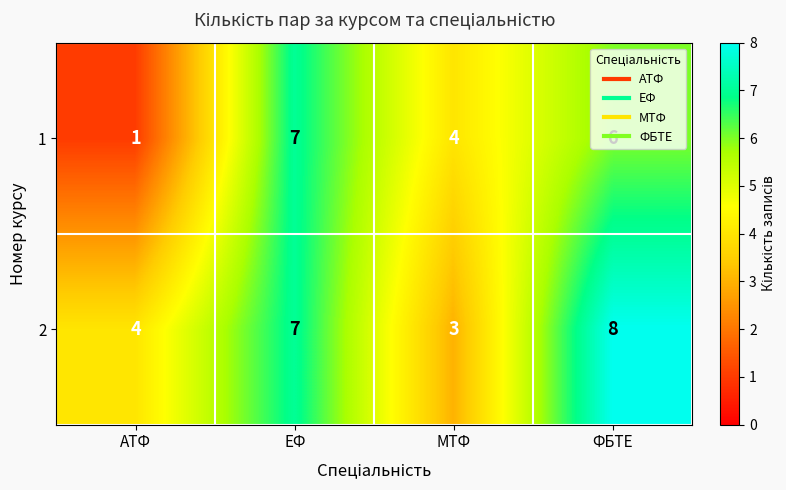

Which category has the highest value across all series?

ФБТЕ